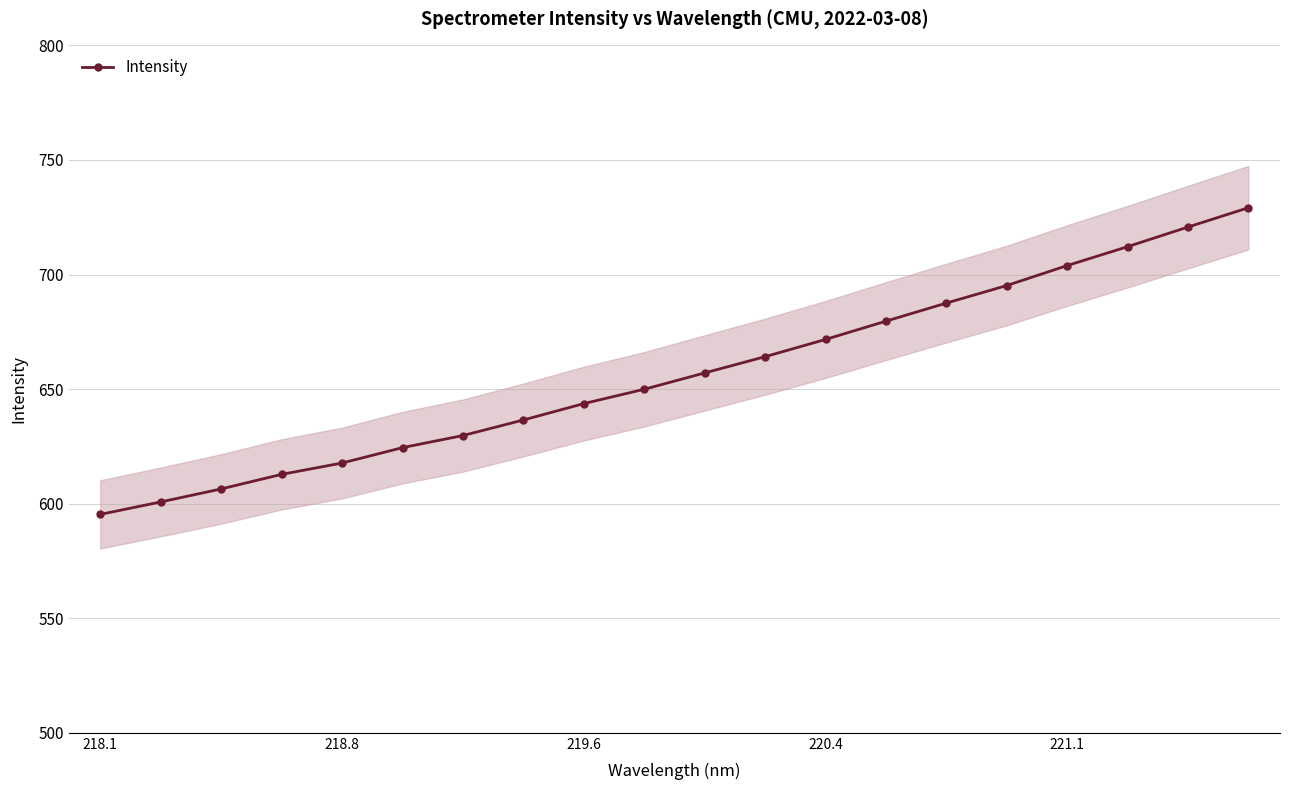

What is the maximum value shown in the chart?

729.2